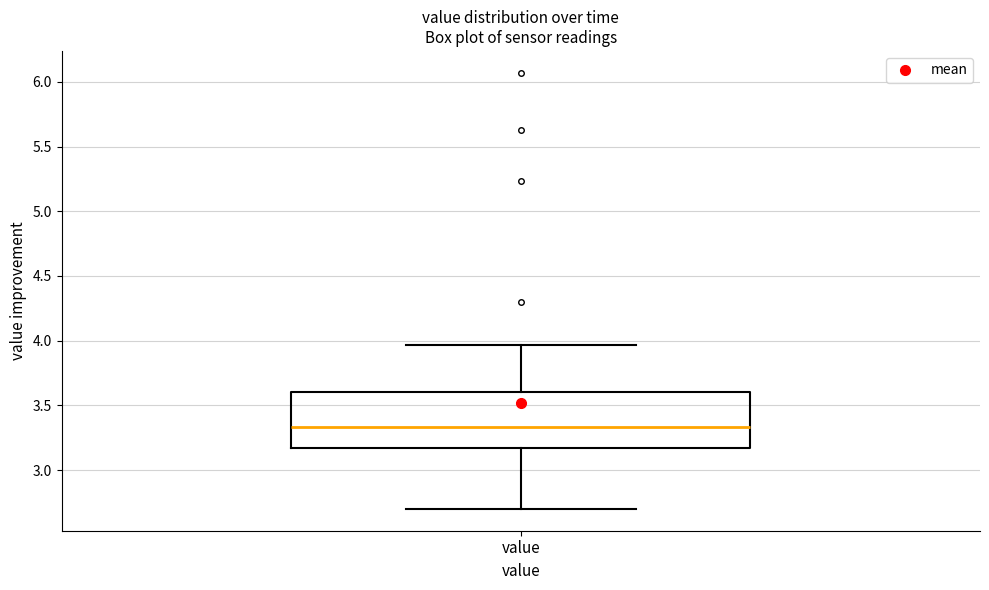

Read this box plot against the y-axis: the position of the median line, the range covered by the box, and the ends of both whiskers. The values are not printed on the chart, so give them approximately, as read against the axis.

median 3.35, box 3.15 to 3.60, whiskers 2.70 to 3.95